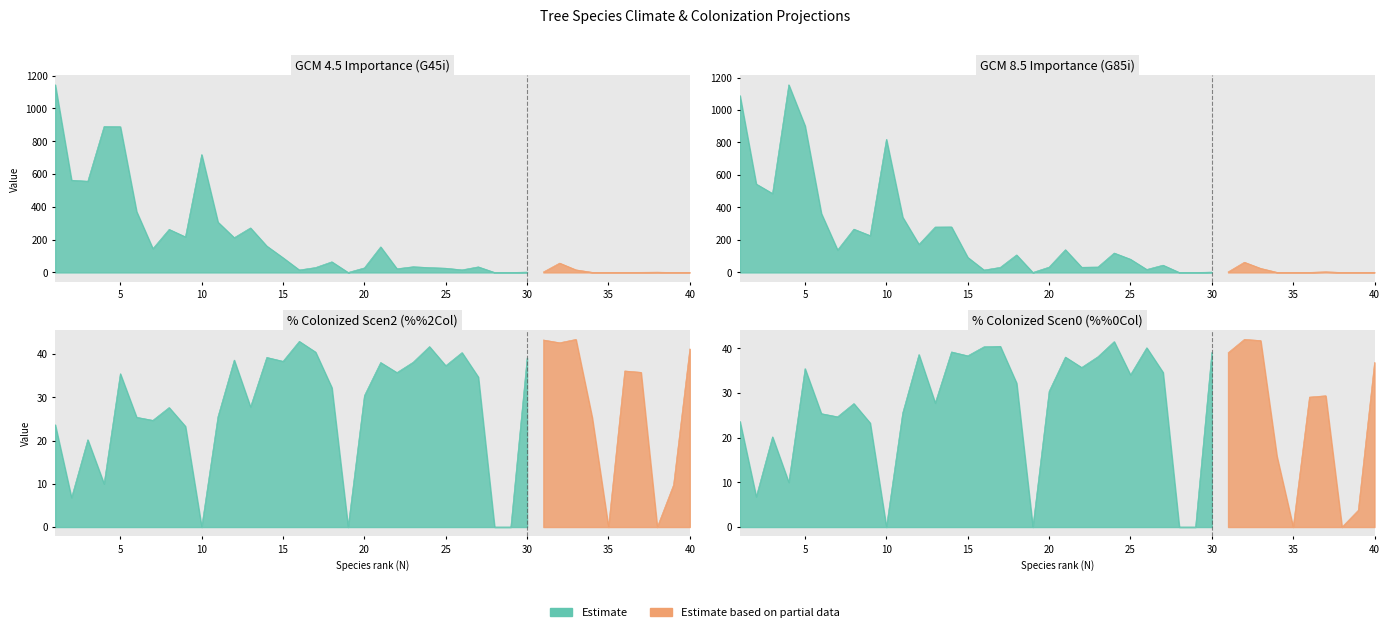

The value of G45i at 36 is 0.7. True or false?

False